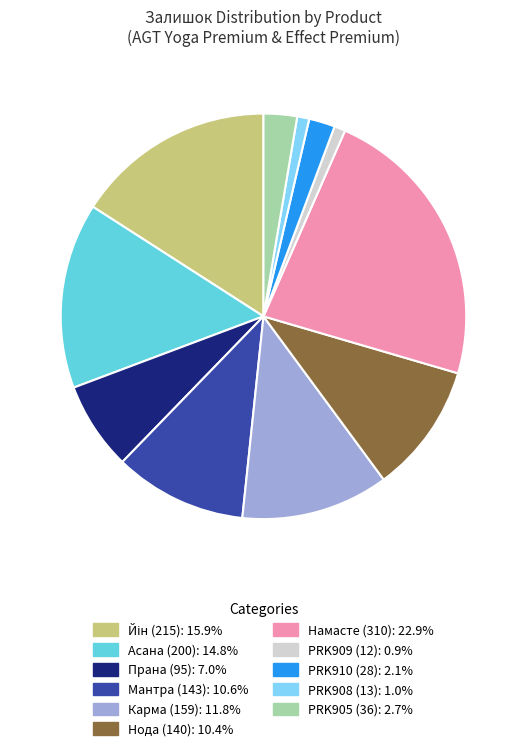

Which has a higher value, PRK909 (12) or Прана (95)?

Прана (95)